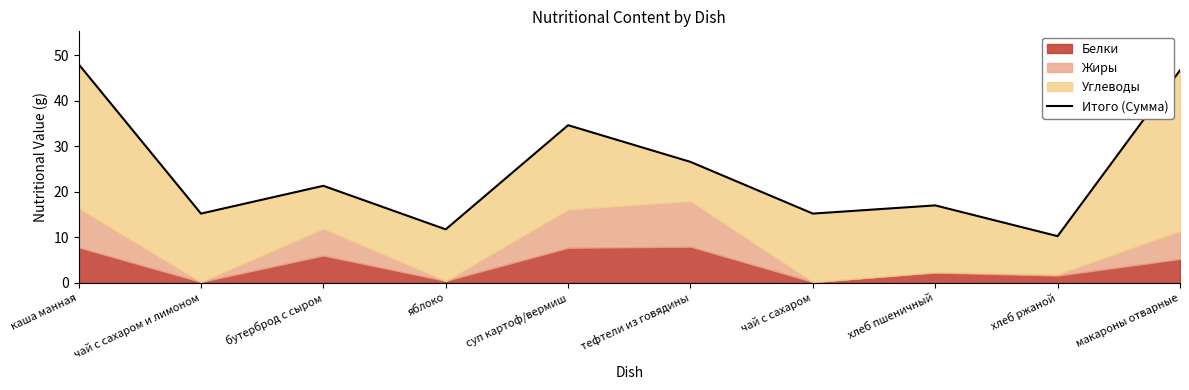

Read the value at хлеб ржаной.

10.2